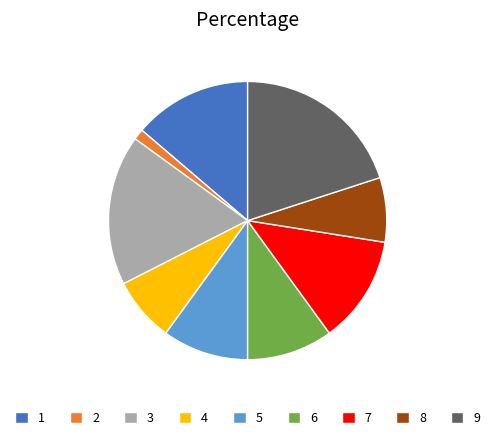

True or false: 5 accounts for 10% of the total.

True